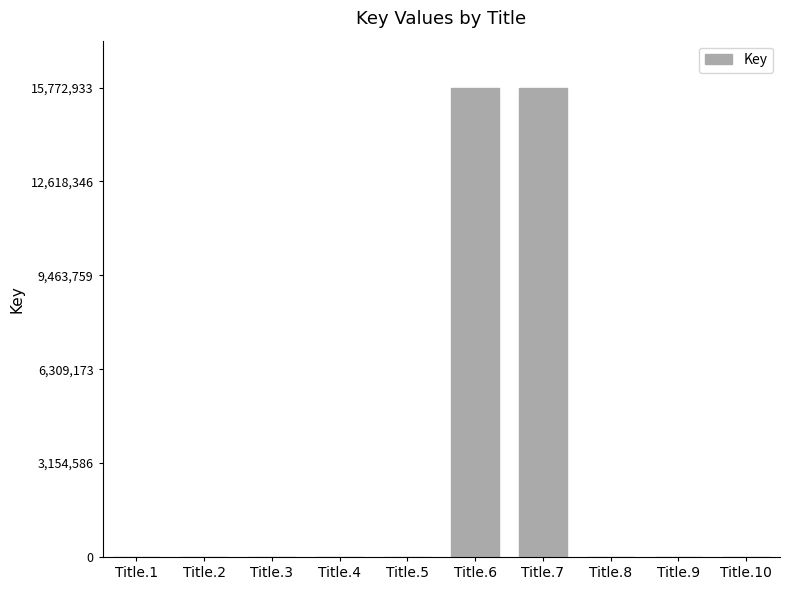

Is it true that the value at Title.2 is 5025?

True